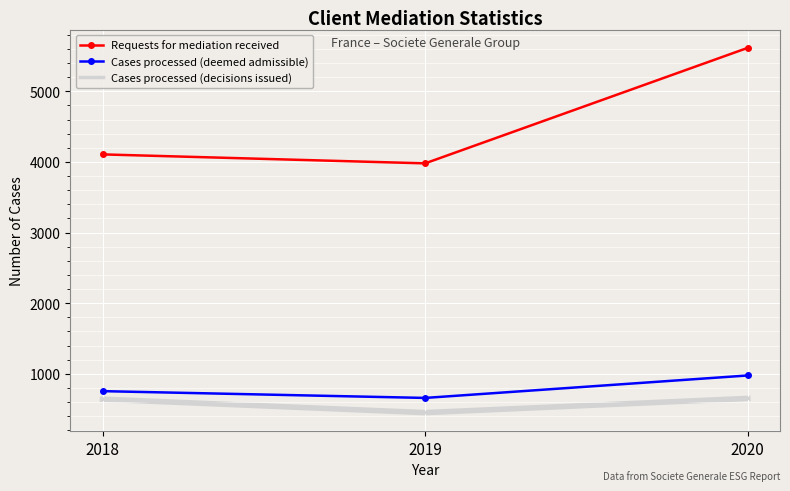

Which series has the widest spread of values?

Requests for mediation received